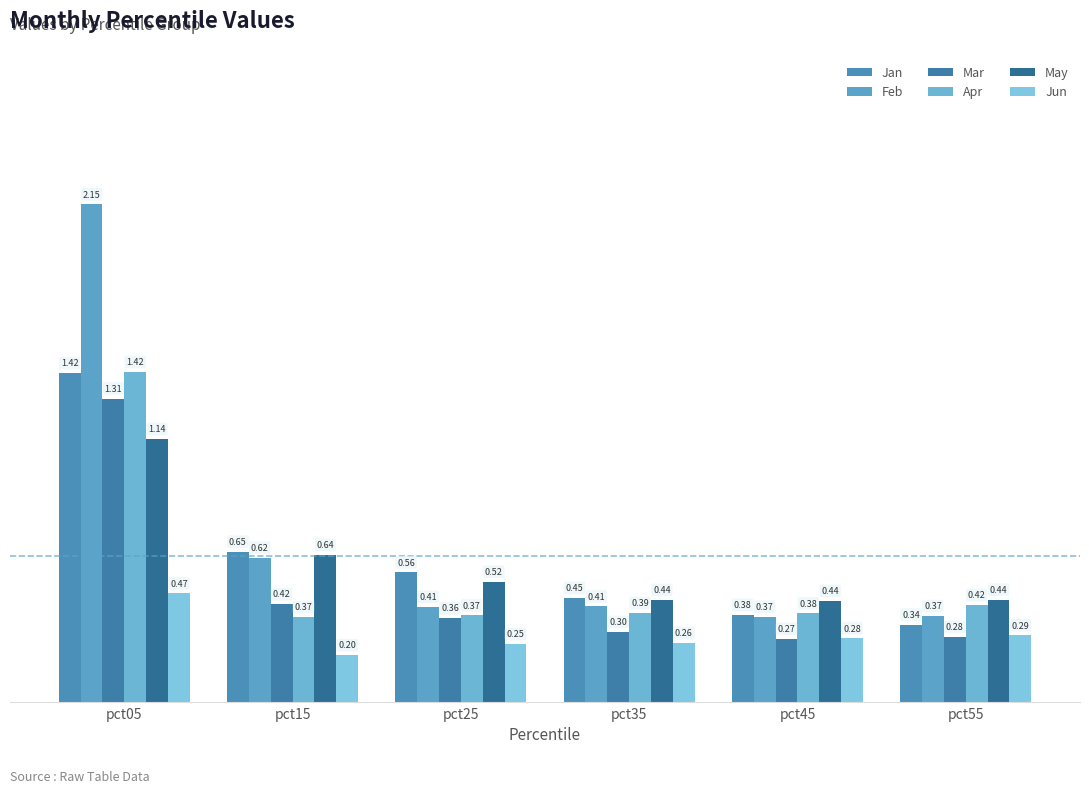

The Feb series shows 0.4 at pct35. True or false?

True